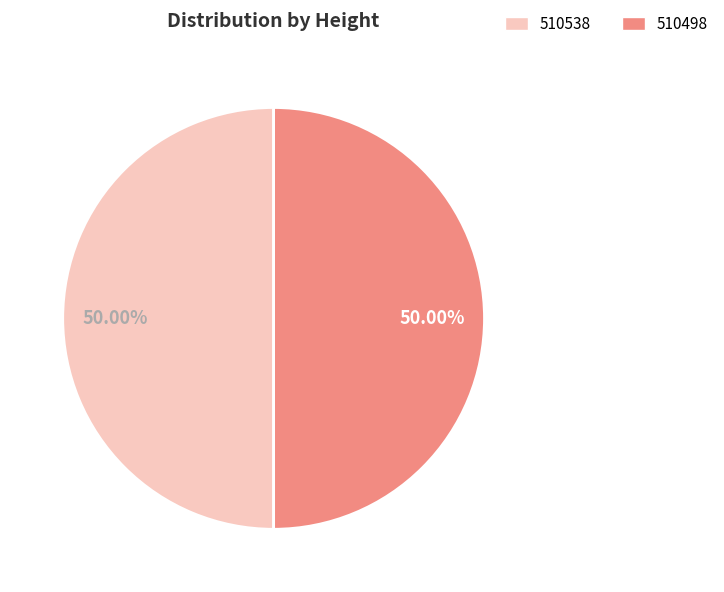

Approximately how many times larger is the value at 510498 compared to 510538?

1.0